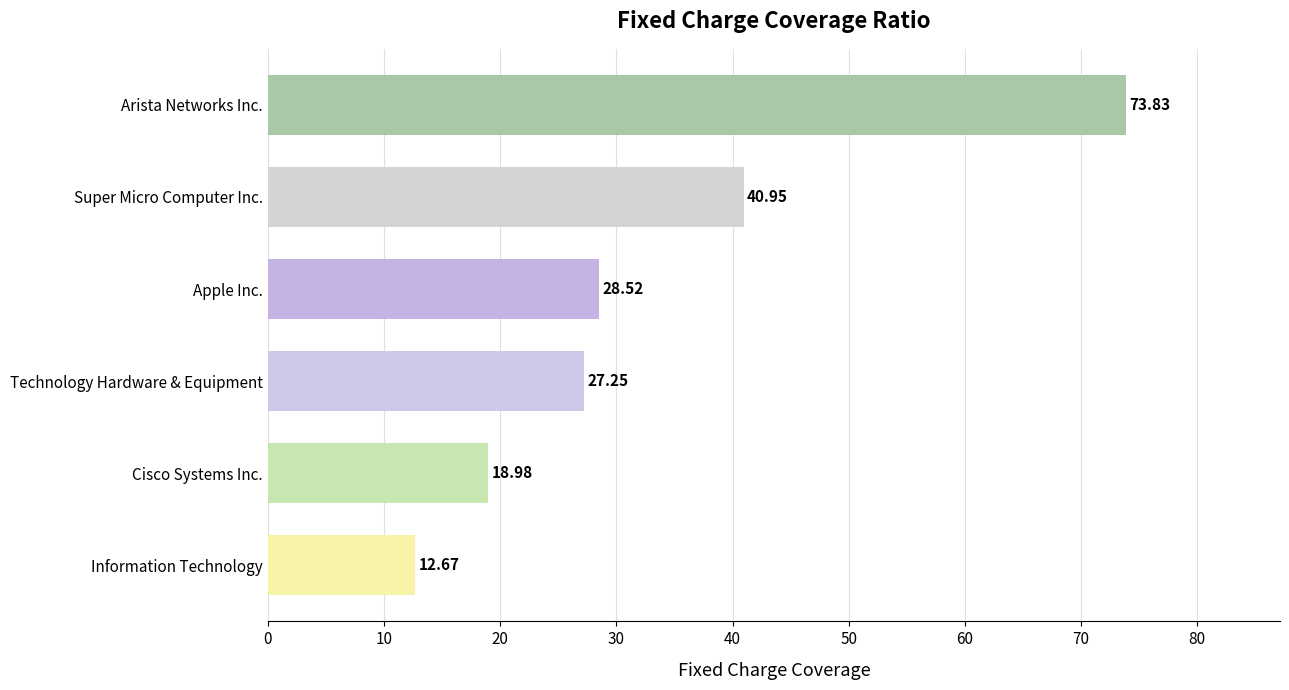

Approximately how many times larger is the value at Arista Networks Inc. compared to Cisco Systems Inc.?

3.9